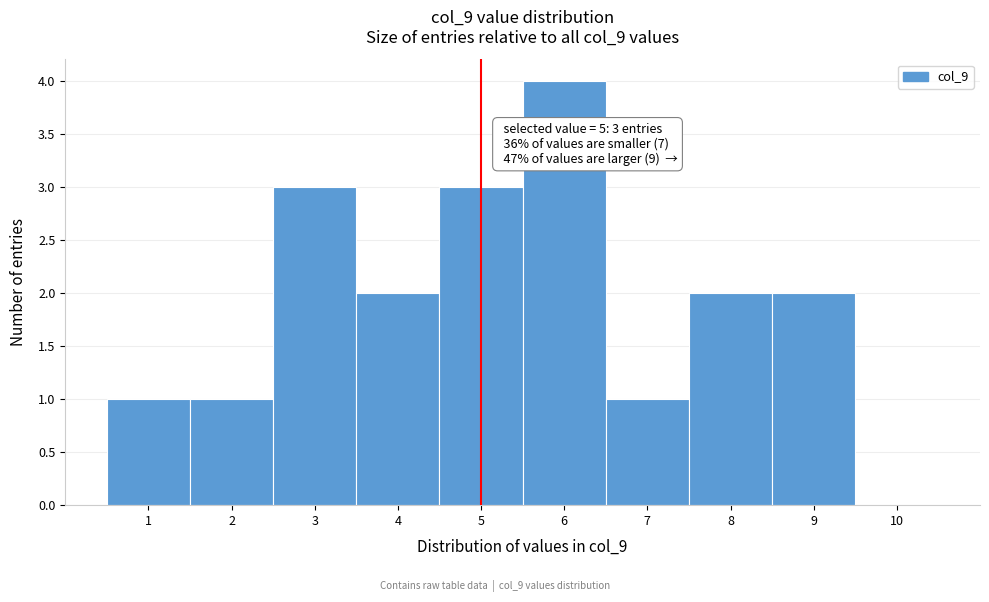

Over which range of the x-axis is the bar tallest?

5.5 to 6.5